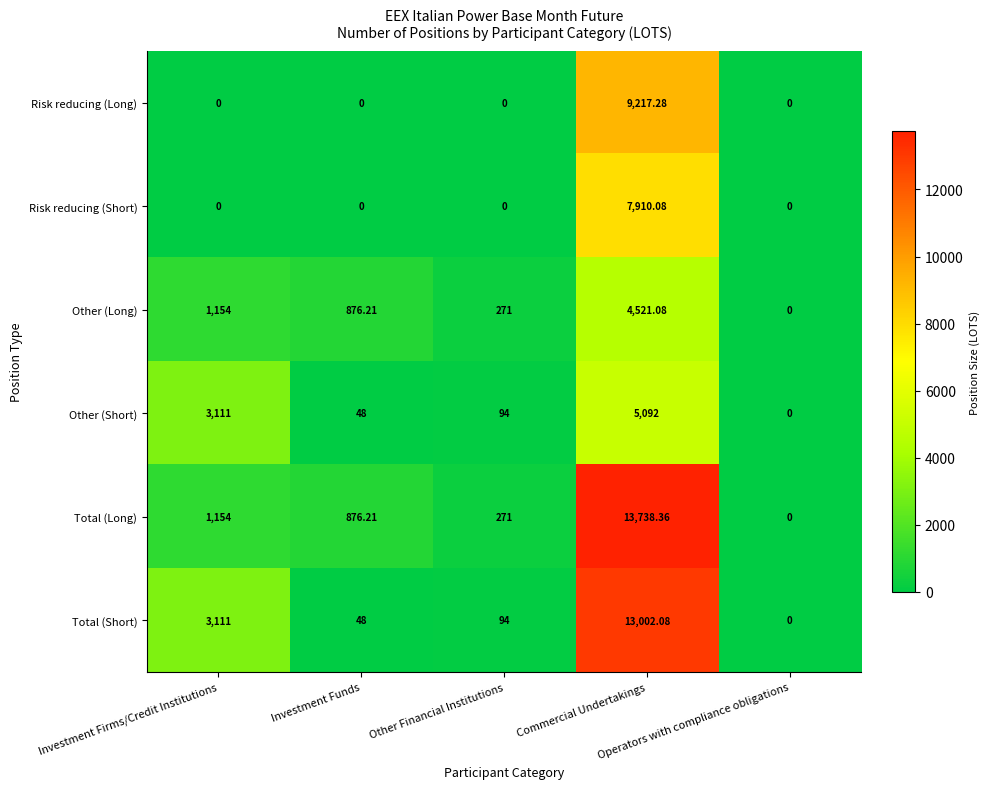

Which series has the largest total across all categories?

Total (Short)